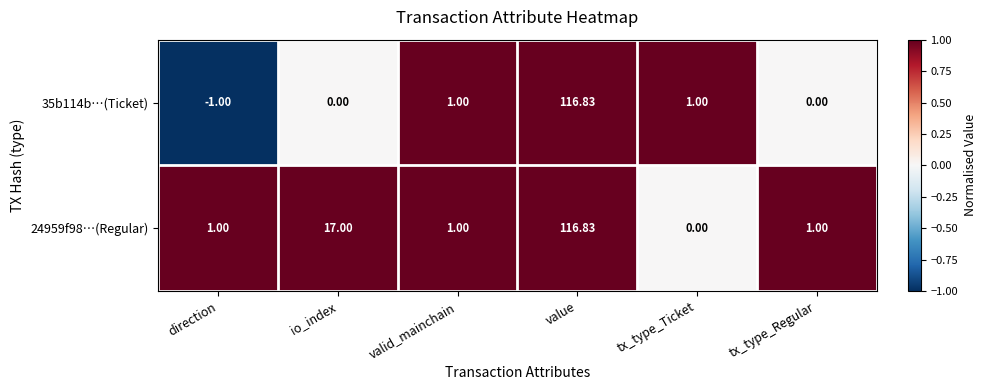

At which category is the sum across all series the highest?

value